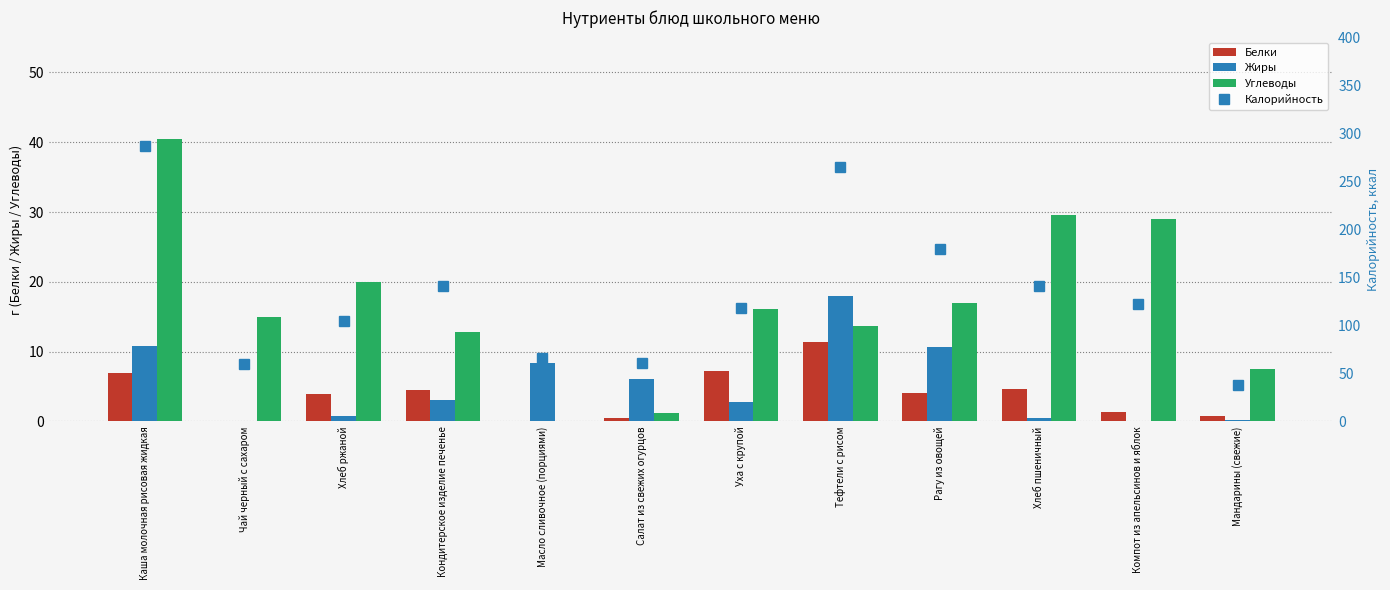

Reading left to right, what are all the values shown in this chart?

Белки: Каша молочная рисовая жидкая=6.9	Чай черный с сахаром=0.0	Хлеб ржаной=4.0	Кондитерское изделие печенье=4.5	Масло сливочное (порциями)=0.1	Салат из свежих огурцов=0.4	Уха с крупой=7.3	Тефтели с рисом=11.4	Рагу из овощей=4.0	Хлеб пшеничный=4.6	Компот из апельсинов и яблок=1.4	Мандарины (свежие)=0.8
Жиры: Каша молочная рисовая жидкая=10.8	Чай черный с сахаром=0.0	Хлеб ржаной=0.7	Кондитерское изделие печенье=3.1	Масло сливочное (порциями)=8.3	Салат из свежих огурцов=6.1	Уха с крупой=2.8	Тефтели с рисом=18.0	Рагу из овощей=10.7	Хлеб пшеничный=0.5	Компот из апельсинов и яблок=0.1	Мандарины (свежие)=0.2
Углеводы: Каша молочная рисовая жидкая=40.5	Чай черный с сахаром=15.0	Хлеб ржаной=20.0	Кондитерское изделие печенье=12.8	Масло сливочное (порциями)=0.1	Салат из свежих огурцов=1.2	Уха с крупой=16.1	Тефтели с рисом=13.7	Рагу из овощей=17.0	Хлеб пшеничный=29.5	Компот из апельсинов и яблок=29.0	Мандарины (свежие)=7.5
Калорийность: Каша молочная рисовая жидкая=286.8	Чай черный с сахаром=60.0	Хлеб ржаной=104.4	Кондитерское изделие печенье=141.5	Масло сливочное (порциями)=66.2	Салат из свежих огурцов=61.2	Уха с крупой=118.4	Тефтели с рисом=265.2	Рагу из овощей=180.0	Хлеб пшеничный=141.0	Компот из апельсинов и яблок=122.0	Мандарины (свежие)=38.0